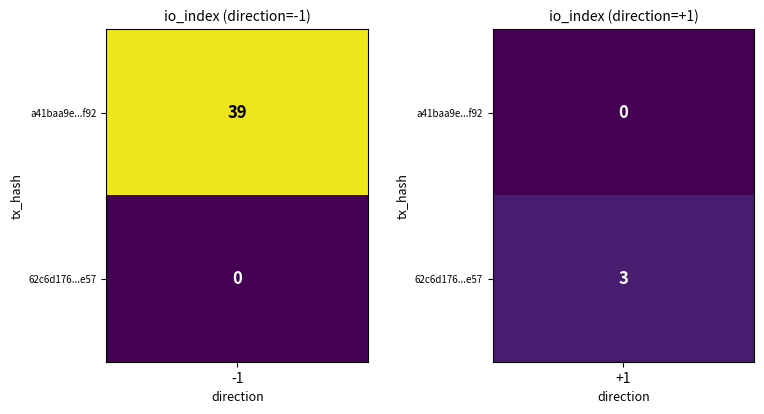

How many values in the a41baa9e39684c4276b99b1b1bd9e5c4d725f92 series are below 39?

1